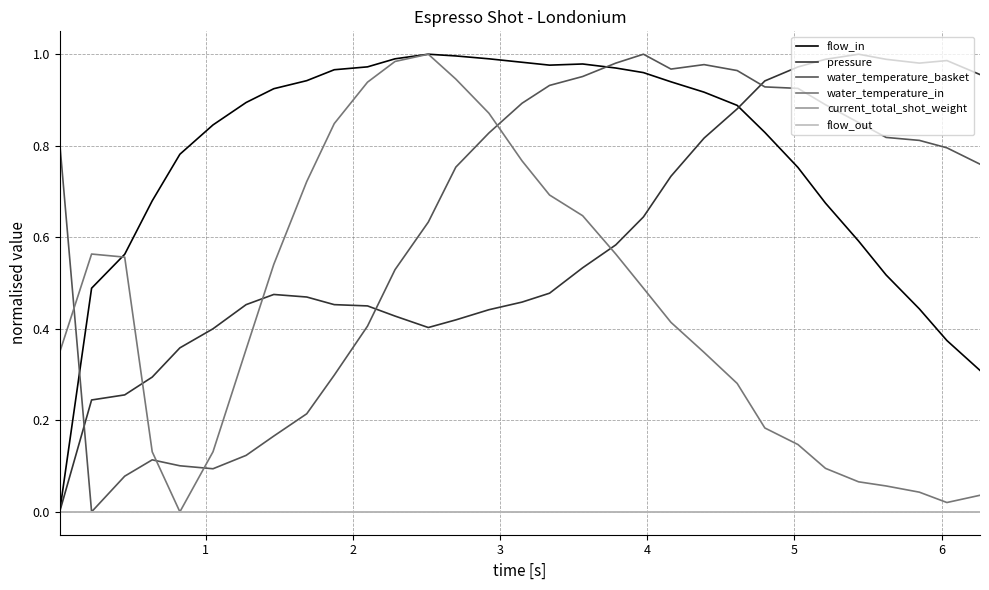

True or false: flow_in and flow_out intersect in this chart.

False